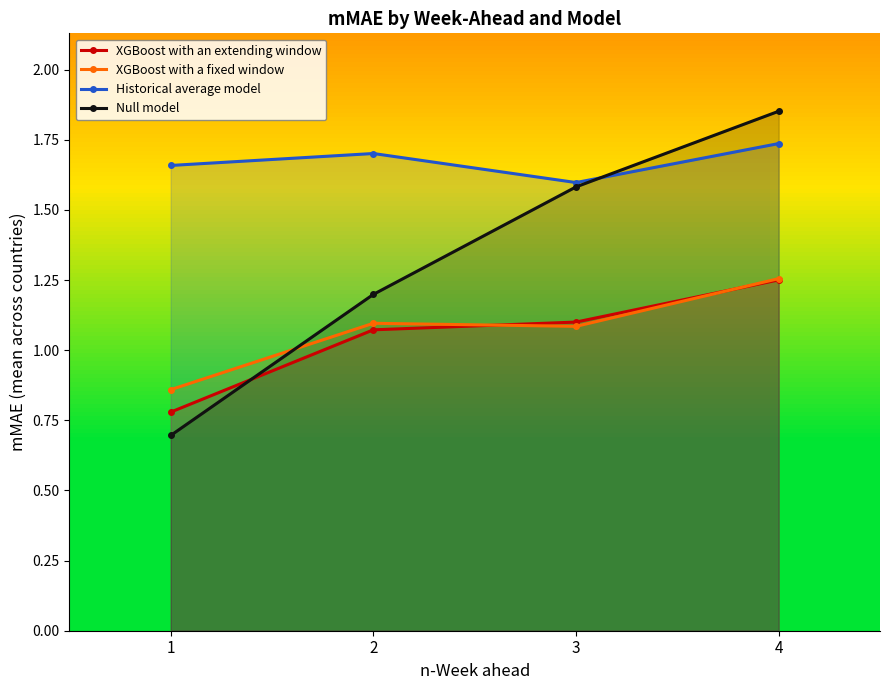

Count the XGBoost with a fixed window values in the range 1 to 2.

3